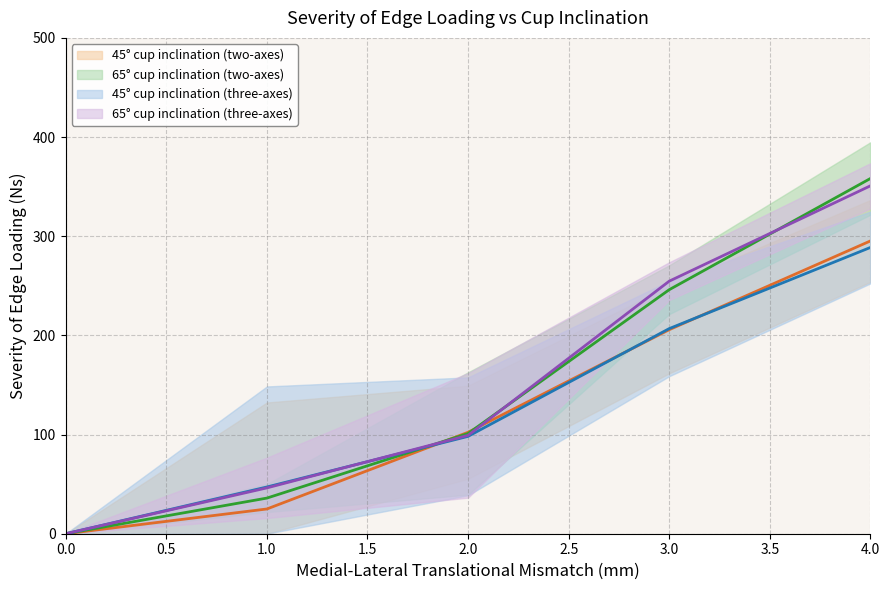

How many lines are shown in the chart?

4